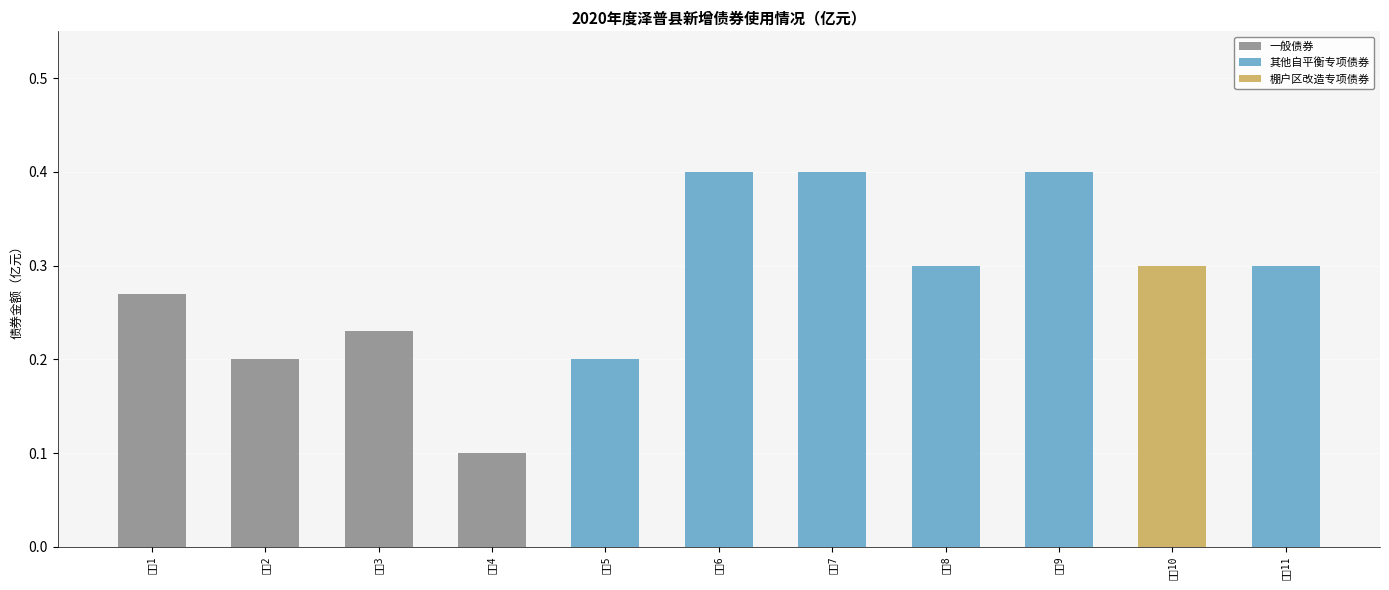

Rank the categories by 一般债券 value from lowest to highest.

项目4, 项目2, 项目3, 项目1